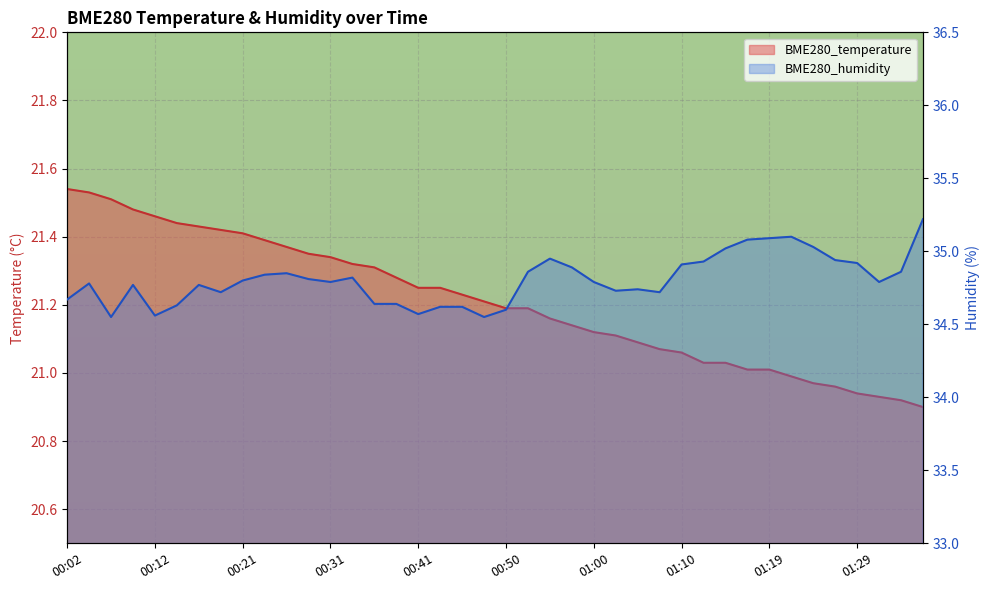

At which category is the sum across all series the highest?

00:04